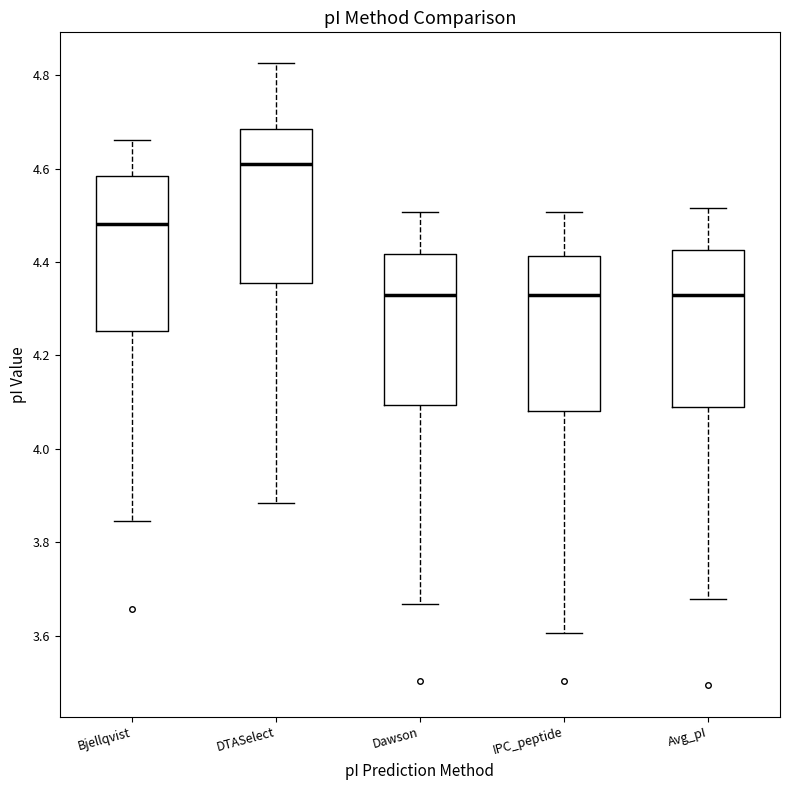

Reading left to right, read every box against the y-axis: the position of its median line, the range the box covers, and the ends of its whiskers. The values are not printed on the chart, so give them approximately, as read against the axis.

Bjellqvist: median 4.48, box 4.26 to 4.58, whiskers 3.84 to 4.66
DTASelect: median 4.60, box 4.36 to 4.68, whiskers 3.88 to 4.82
Dawson: median 4.32, box 4.10 to 4.42, whiskers 3.66 to 4.50
IPC_peptide: median 4.32, box 4.08 to 4.42, whiskers 3.60 to 4.50
Avg_pI: median 4.32, box 4.08 to 4.42, whiskers 3.68 to 4.52